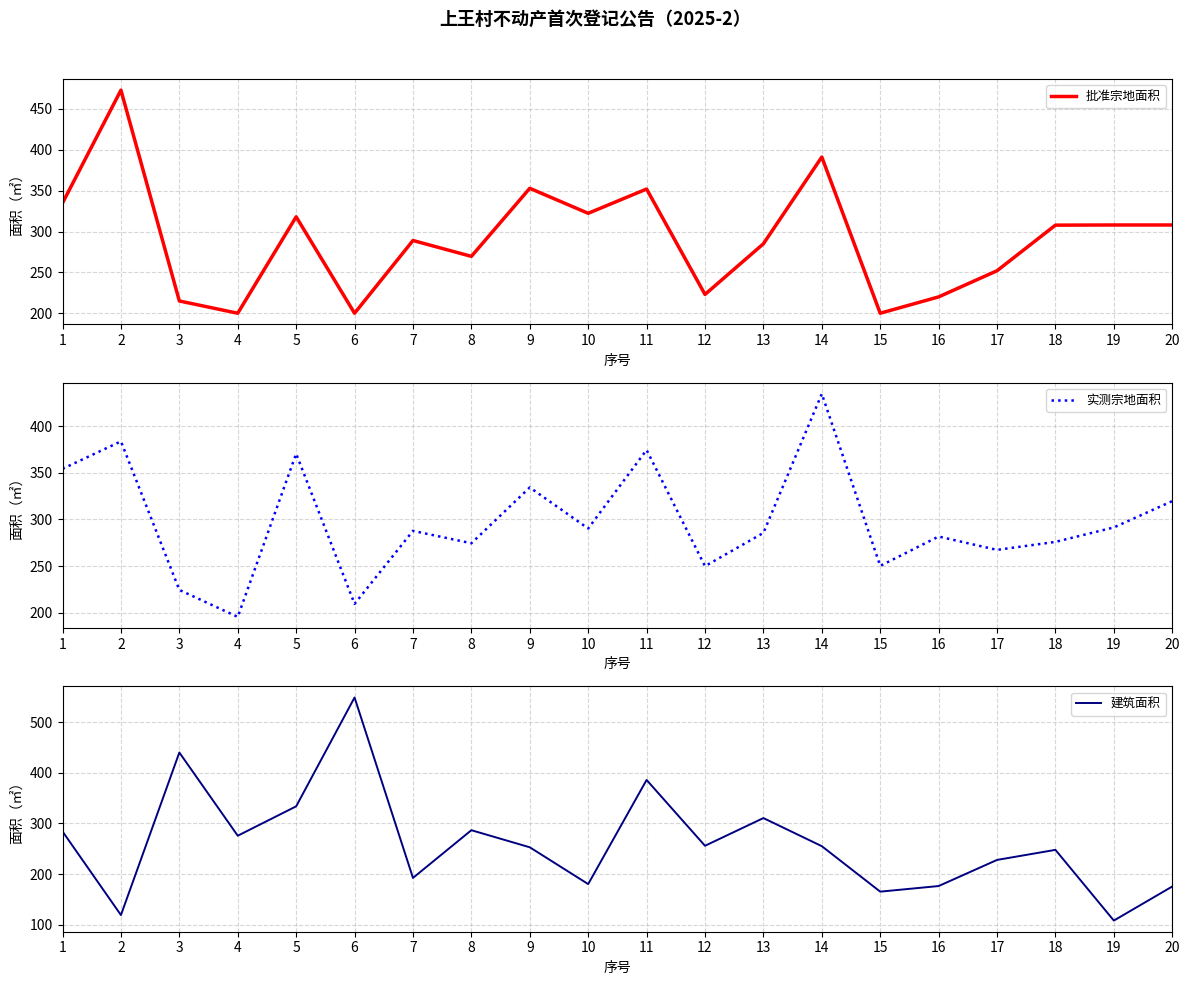

The 实测宗地面积 series shows 281.6 at 16. True or false?

True